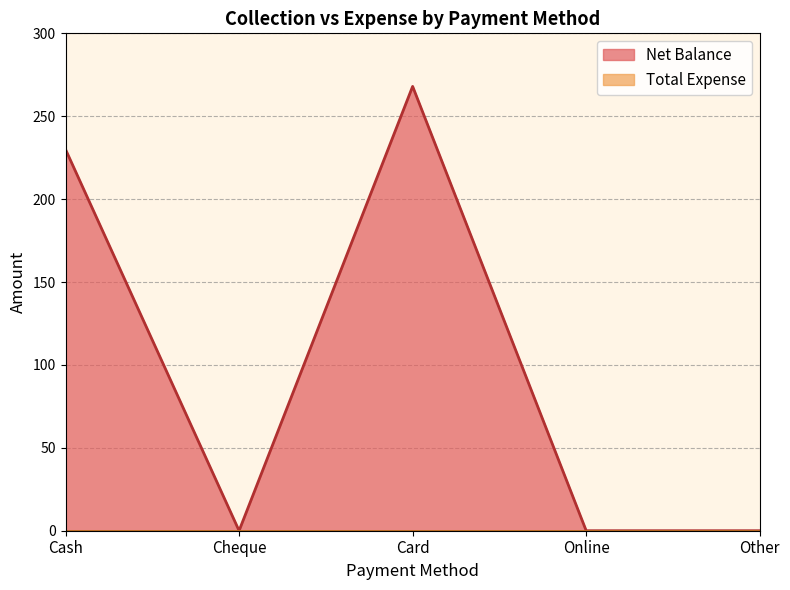

Is it true that the value at Other is 0?

True